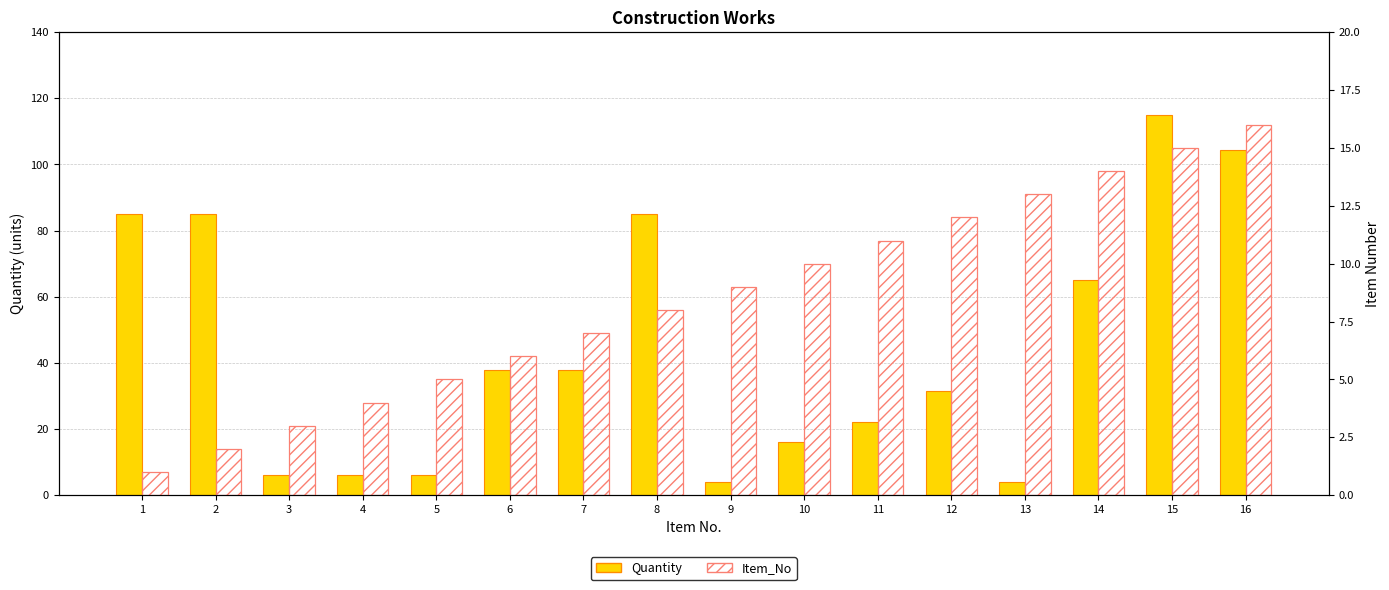

What is the value of the Item_No bar at the 10th from the left?

10.0